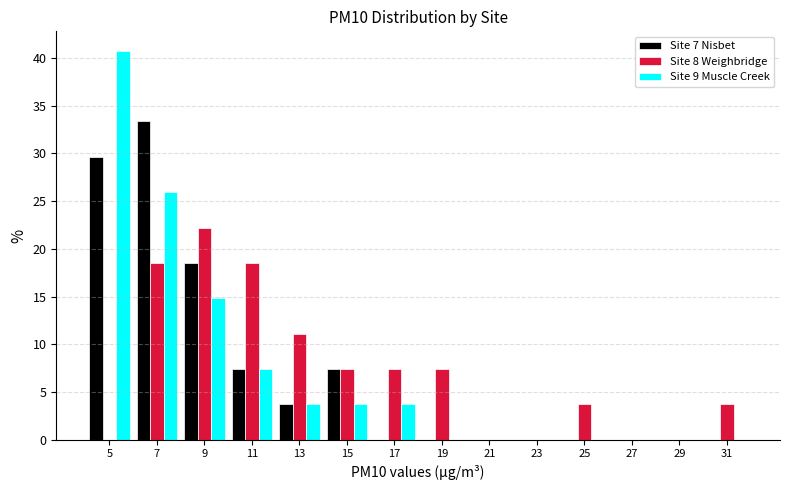

Reading left to right, list every range on the x-axis with the height of the bar of each series over it. The values are not printed on the chart, so give them approximately, as read against the axis.

4 to 6: Site 7 Nisbet=29.5	Site 8 Weighbridge=0	Site 9 Muscle Creek=40.5
6 to 8: Site 7 Nisbet=33.5	Site 8 Weighbridge=18.5	Site 9 Muscle Creek=26.0
8 to 10: Site 7 Nisbet=18.5	Site 8 Weighbridge=22.0	Site 9 Muscle Creek=15.0
10 to 12: Site 7 Nisbet=7.5	Site 8 Weighbridge=18.5	Site 9 Muscle Creek=7.5
12 to 14: Site 7 Nisbet=3.5	Site 8 Weighbridge=11.0	Site 9 Muscle Creek=3.5
14 to 16: Site 7 Nisbet=7.5	Site 8 Weighbridge=7.5	Site 9 Muscle Creek=3.5
16 to 18: Site 7 Nisbet=0	Site 8 Weighbridge=7.5	Site 9 Muscle Creek=3.5
18 to 20: Site 7 Nisbet=0	Site 8 Weighbridge=7.5	Site 9 Muscle Creek=0
20 to 22: Site 7 Nisbet=0	Site 8 Weighbridge=0	Site 9 Muscle Creek=0
22 to 24: Site 7 Nisbet=0	Site 8 Weighbridge=0	Site 9 Muscle Creek=0
24 to 26: Site 7 Nisbet=0	Site 8 Weighbridge=3.5	Site 9 Muscle Creek=0
26 to 28: Site 7 Nisbet=0	Site 8 Weighbridge=0	Site 9 Muscle Creek=0
28 to 30: Site 7 Nisbet=0	Site 8 Weighbridge=0	Site 9 Muscle Creek=0
30 to 32: Site 7 Nisbet=0	Site 8 Weighbridge=3.5	Site 9 Muscle Creek=0